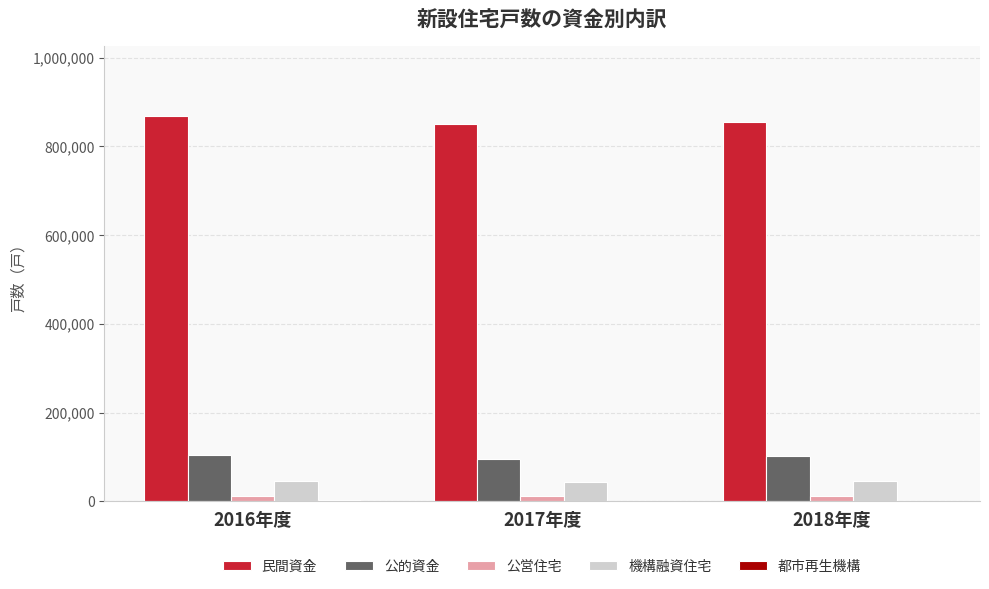

What is the sum of all 公的資金 values?

302908